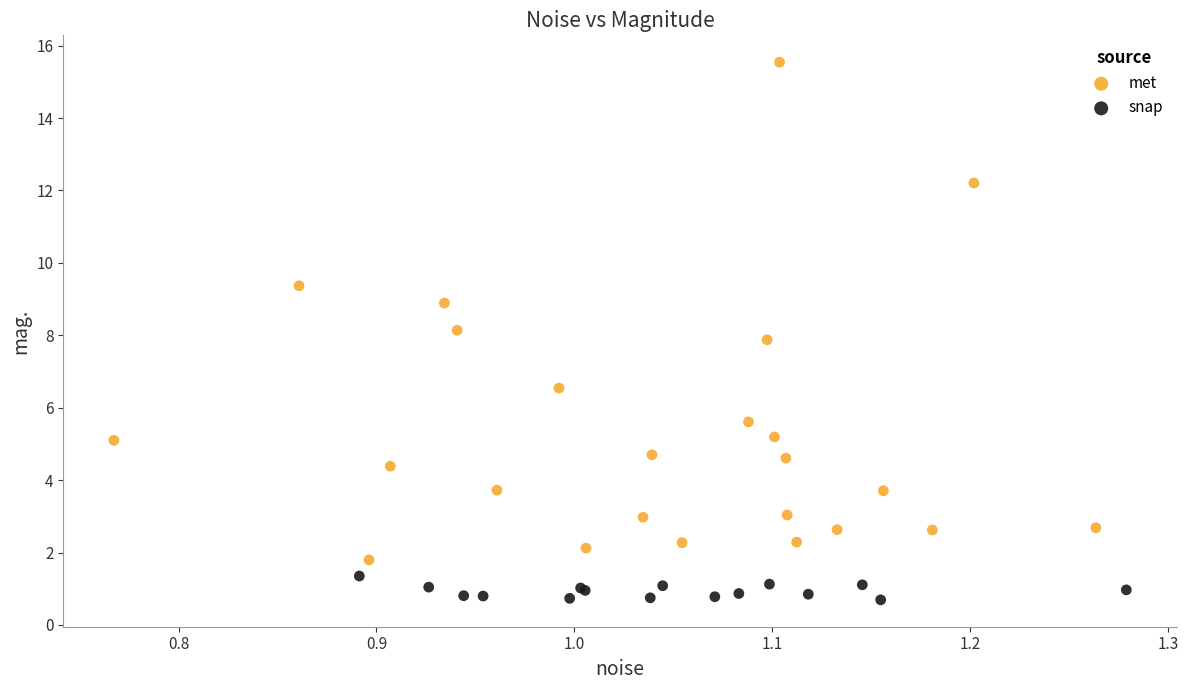

Which series contains the highest Y value?

met